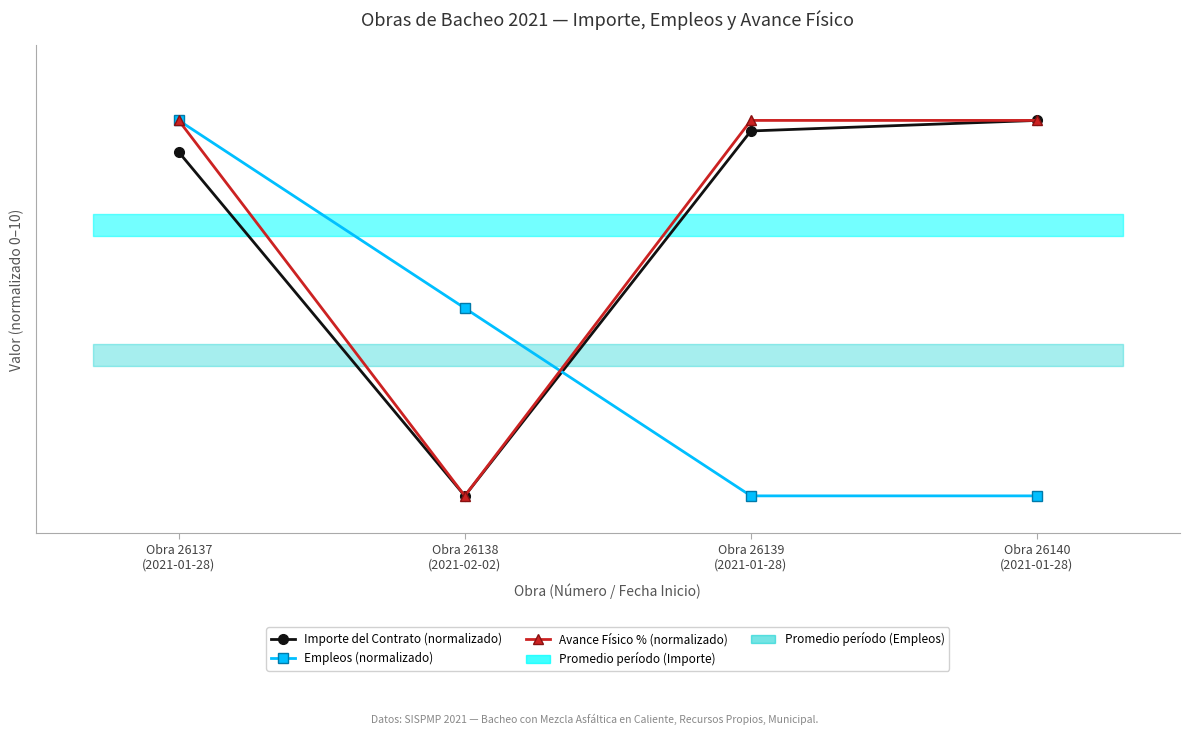

Reading left to right, extract all data points from this chart.

Importe del Contrato (normalizado): Obra 26137
(2021-01-28)=9.2	Obra 26138
(2021-02-02)=0.0	Obra 26139
(2021-01-28)=9.7	Obra 26140
(2021-01-28)=10.0
Empleos (normalizado): Obra 26137
(2021-01-28)=10.0	Obra 26138
(2021-02-02)=5.0	Obra 26139
(2021-01-28)=0.0	Obra 26140
(2021-01-28)=0.0
Avance Físico % (normalizado): Obra 26137
(2021-01-28)=10.0	Obra 26138
(2021-02-02)=0.0	Obra 26139
(2021-01-28)=10.0	Obra 26140
(2021-01-28)=10.0